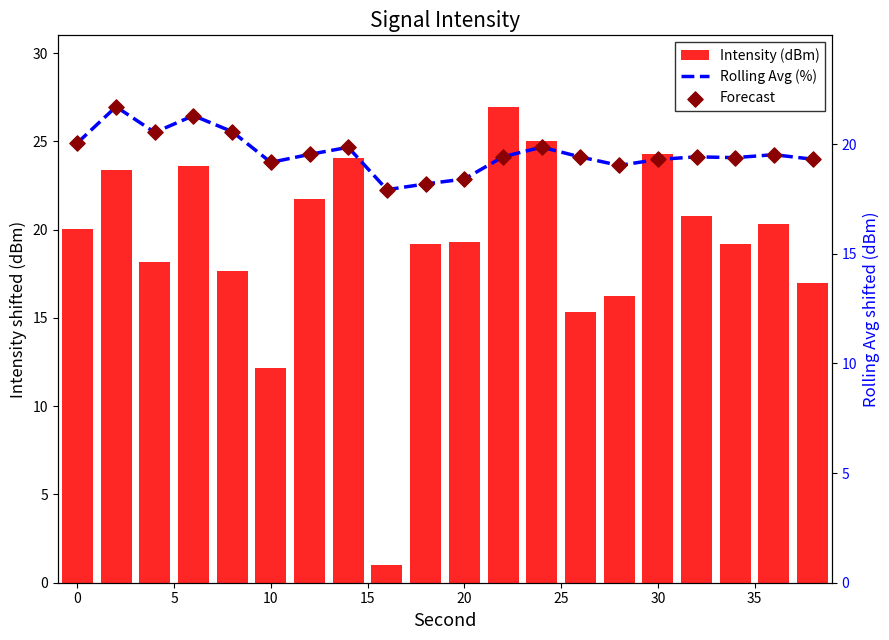

What is the total value across all series at 35?

36.8